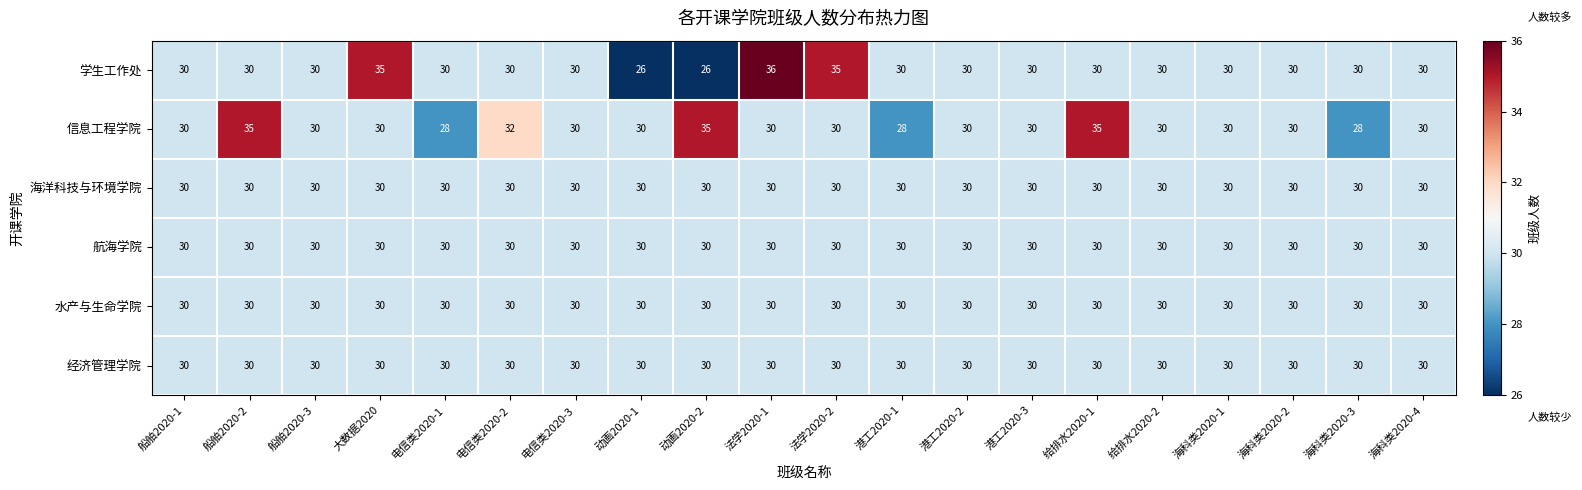

At how many categories does at least one series exceed 26?

20